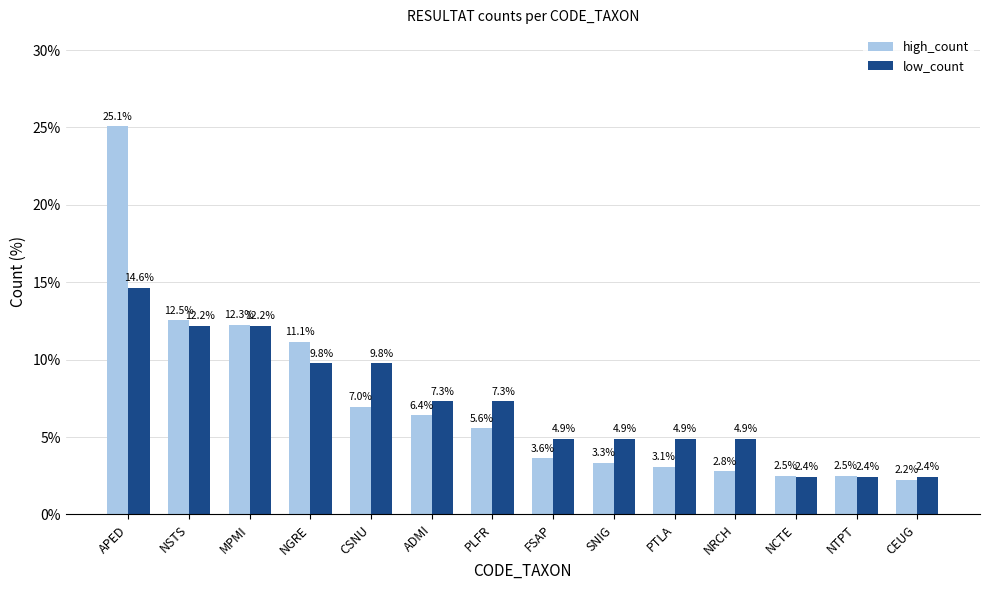

The high_count series shows 5.6 at PLFR. True or false?

True